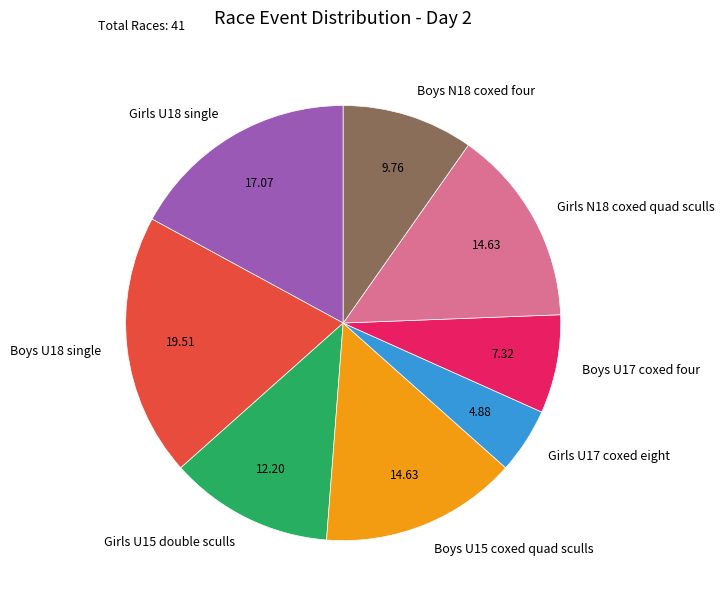

Does any single category account for the majority?

No